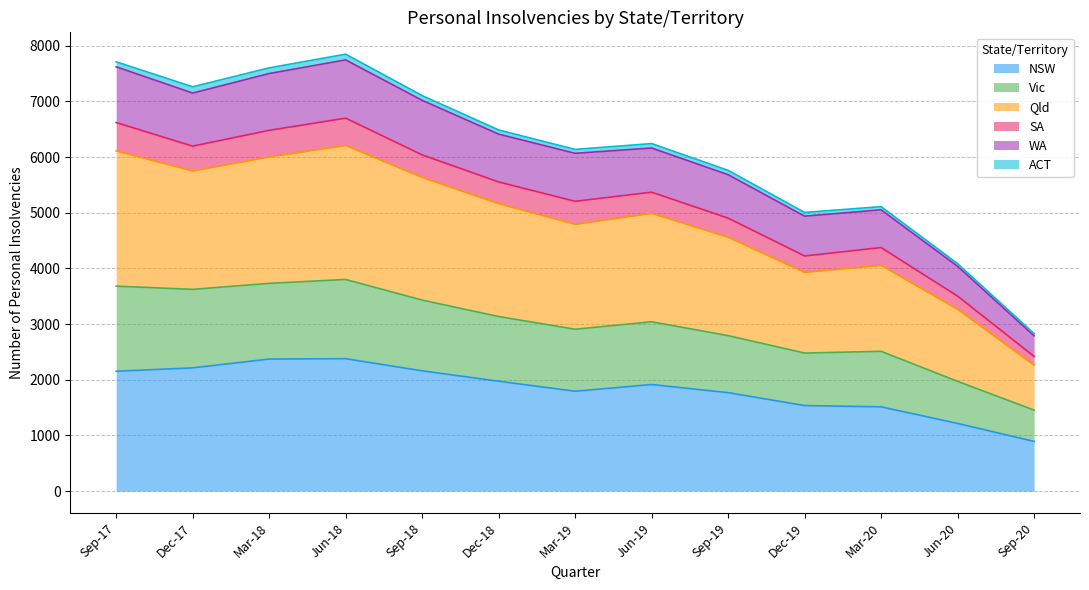

What is the maximum value for NSW?

2379